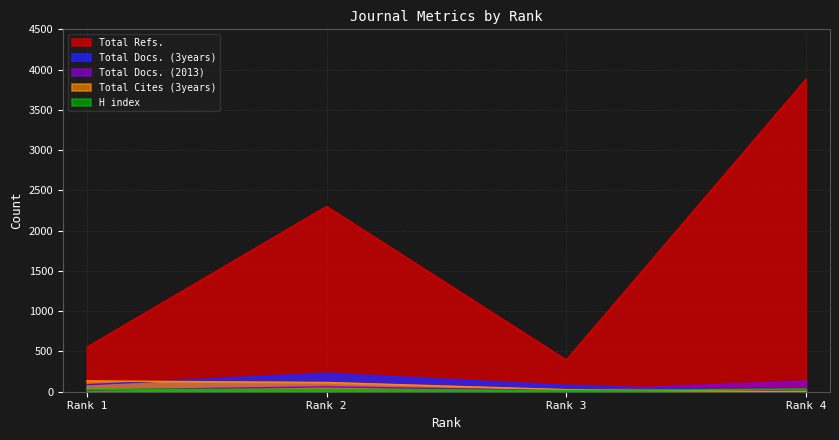

What are all the series names shown in the legend?

H index, Total Docs. (2013), Total Docs. (3years), Total Refs., Total Cites (3years)